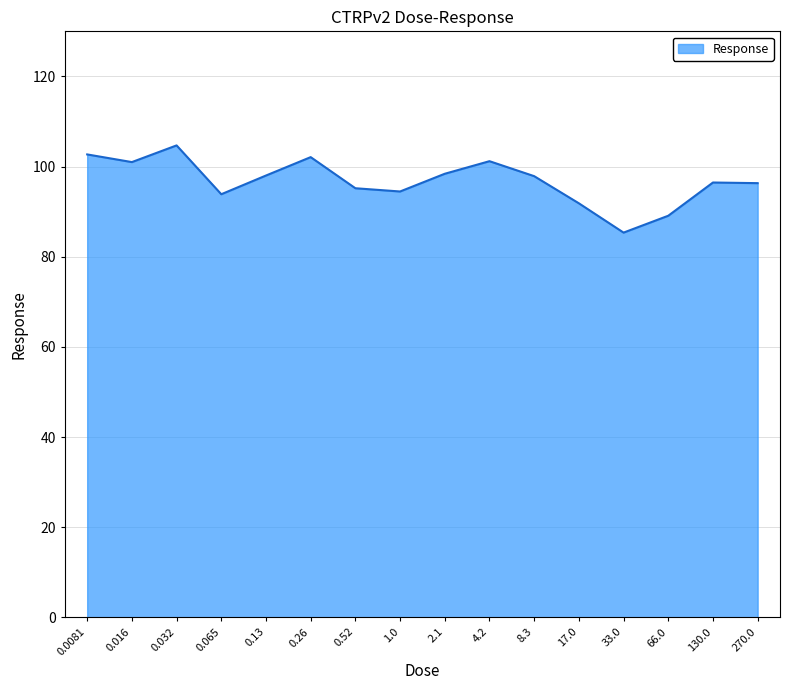

At which category does the chart reach its minimum across all series?

33.0